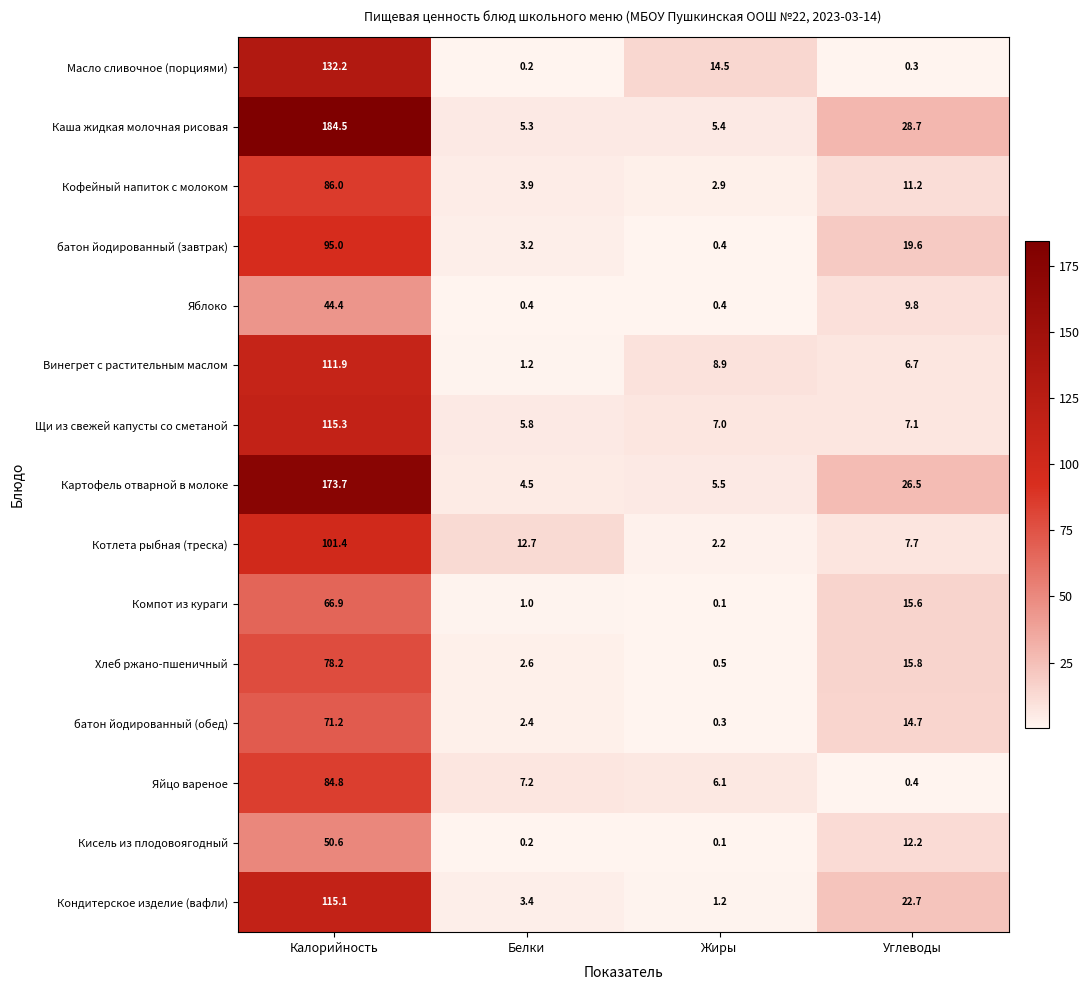

At which label does Яблоко reach its peak?

Калорийность